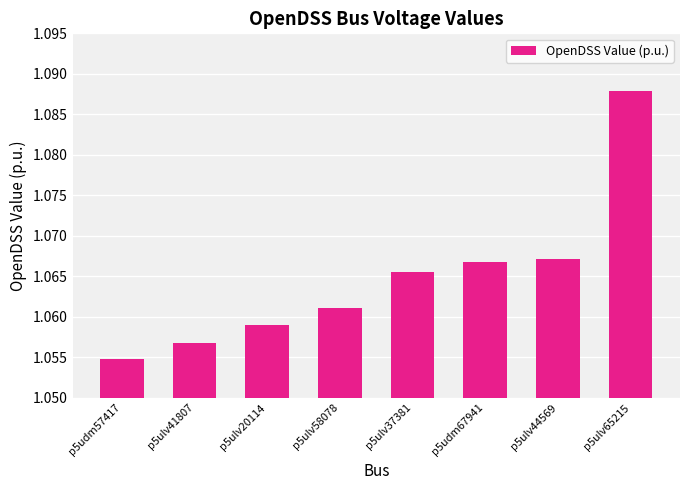

Where is the data nearest to the value 1?

p5udm57417